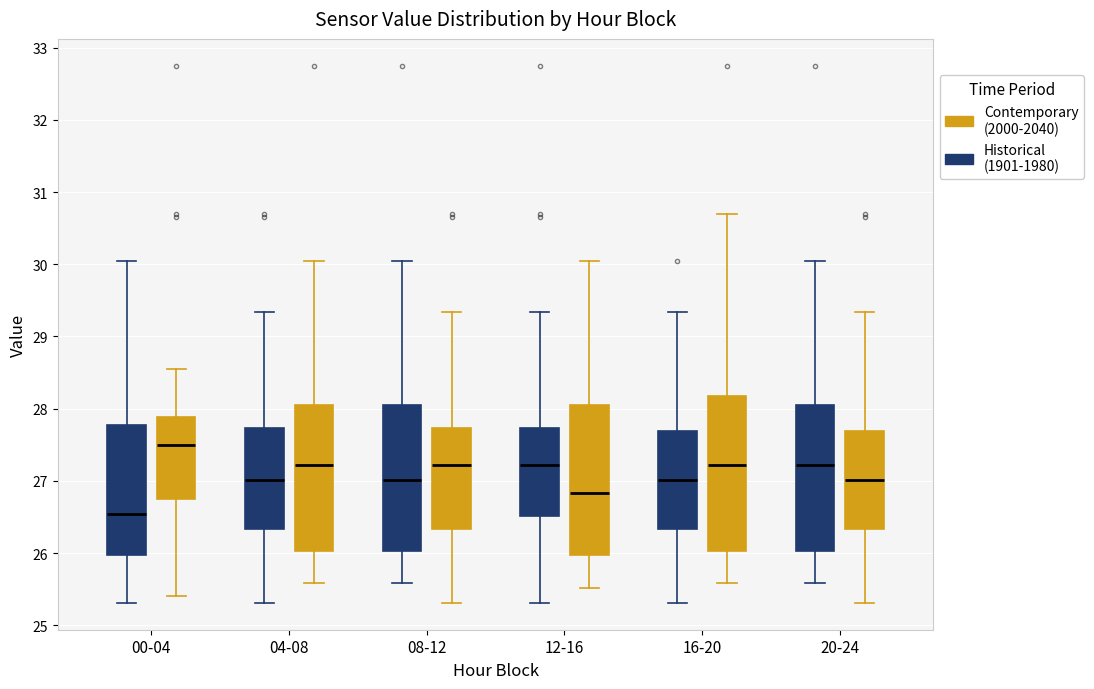

Where is the upper edge of the box for 08-12 (Contemporary (2000-2040)) on the y-axis? The values are not printed on the chart, so give them approximately, as read against the axis.

27.7